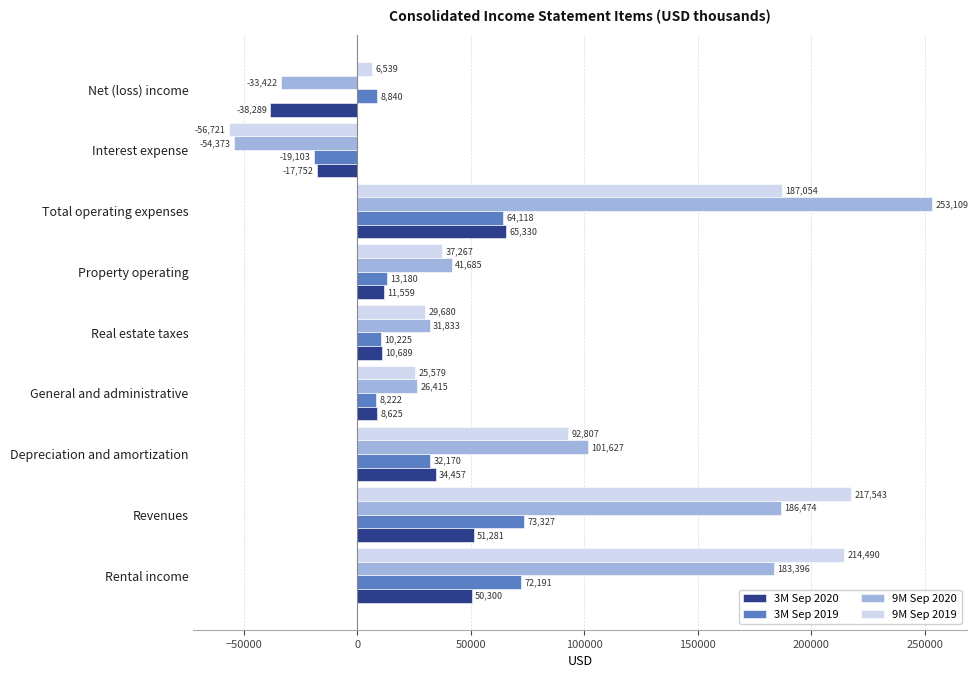

What is the average value of the 3M Sep 2020 series?

19578